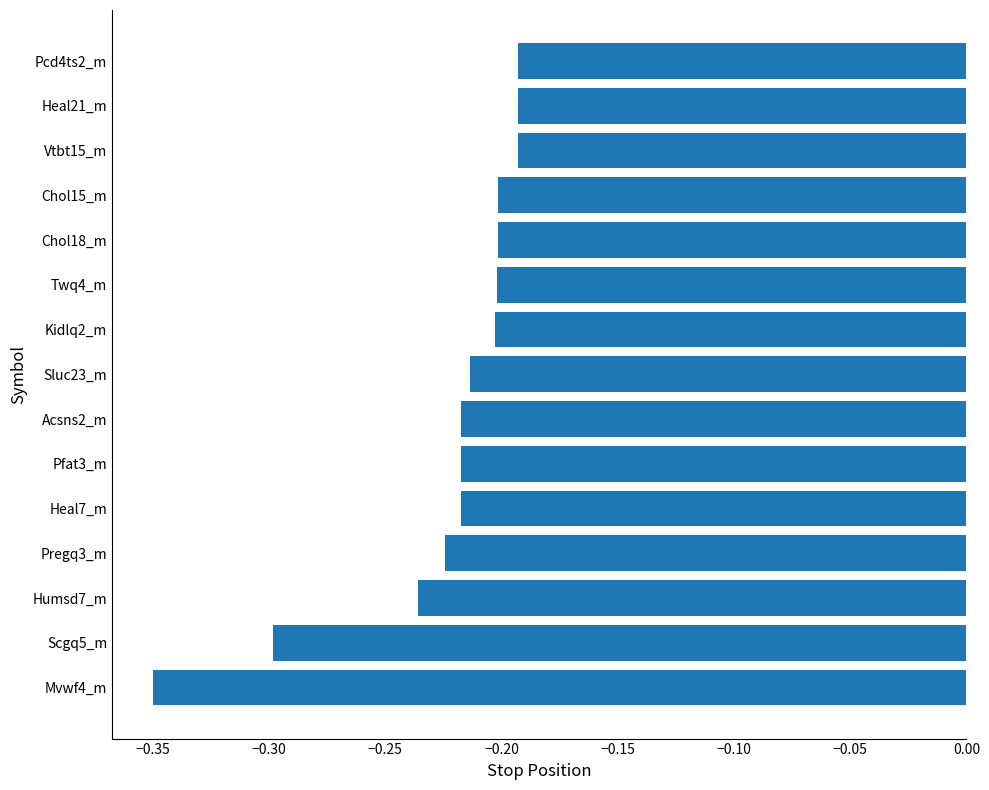

Which category has the lowest value across all series?

Mvwf4_m